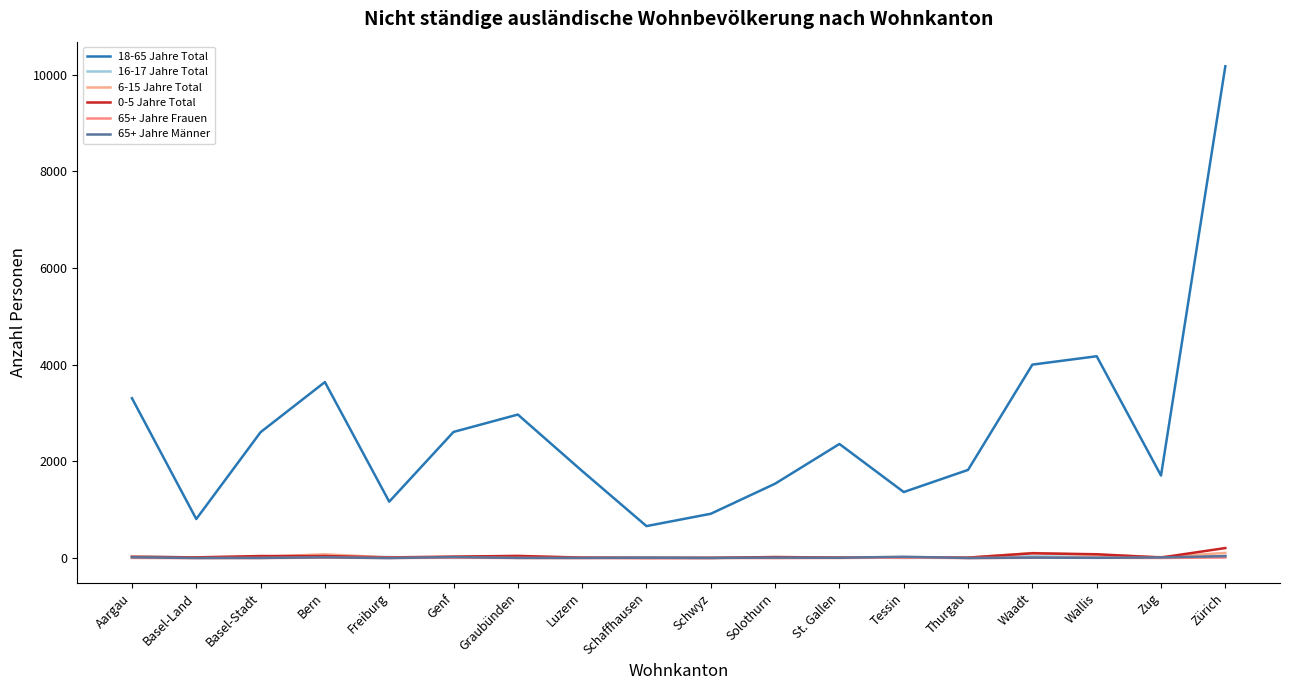

What is the difference between the highest and lowest values at Zug?

1704